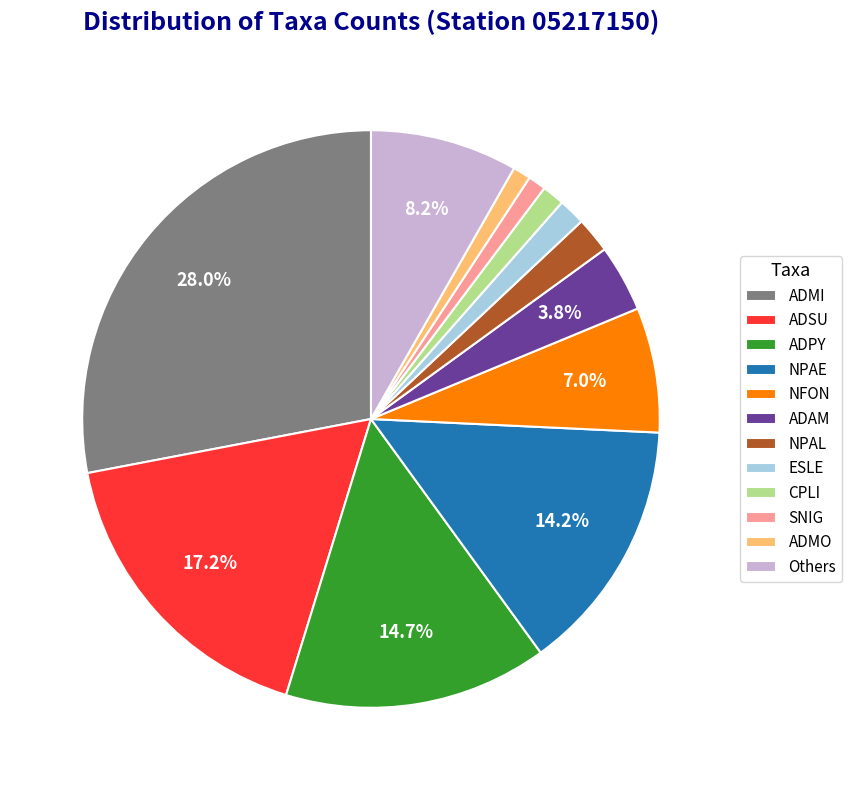

To the nearest percent, what is the average slice percentage?

8%